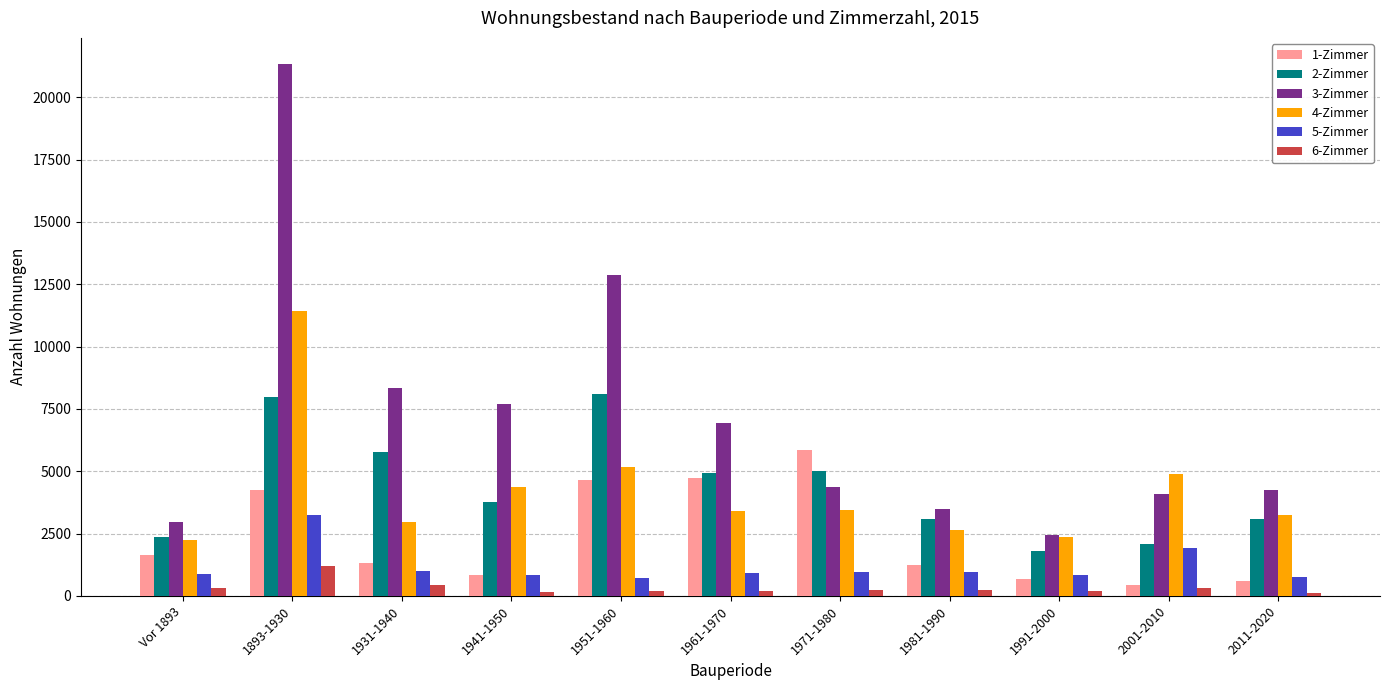

What position from the left is 1941-1950?

4